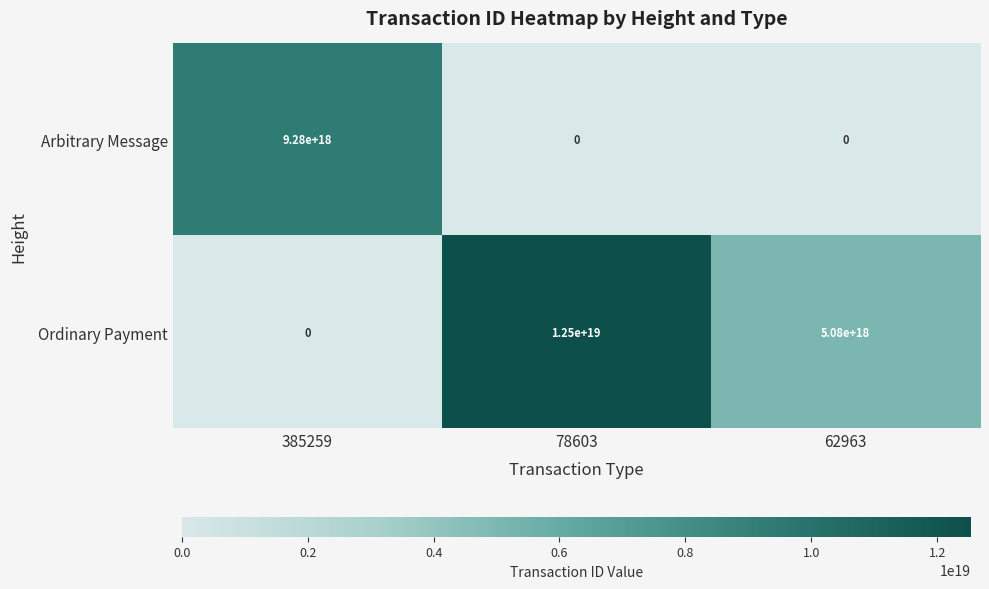

Which series has the largest total across all categories?

Ordinary Payment